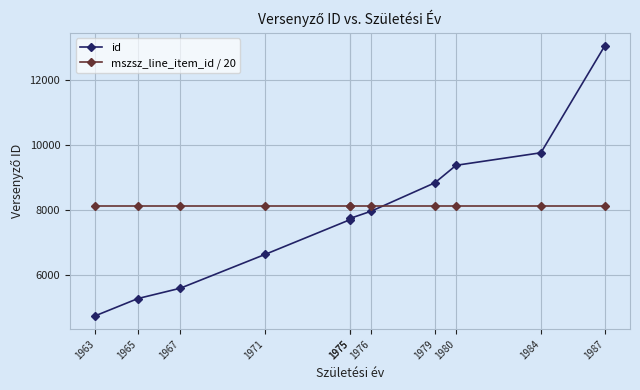

Which series has the largest total across all categories?

mszsz_line_item_id / 20